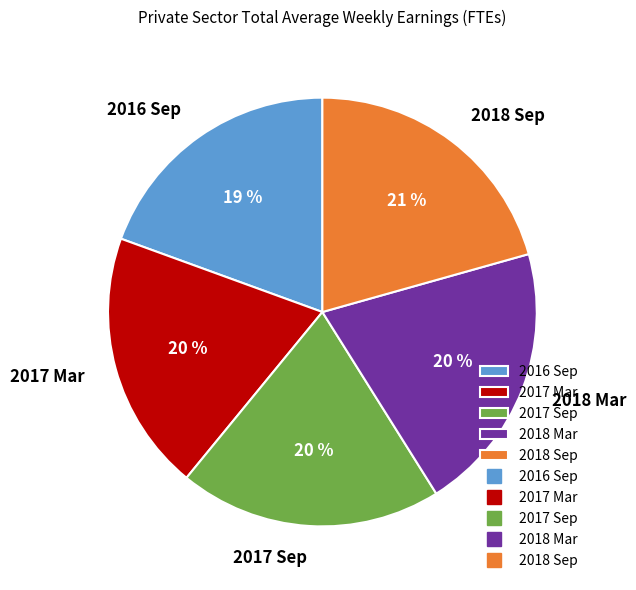

Does any single category account for the majority?

No